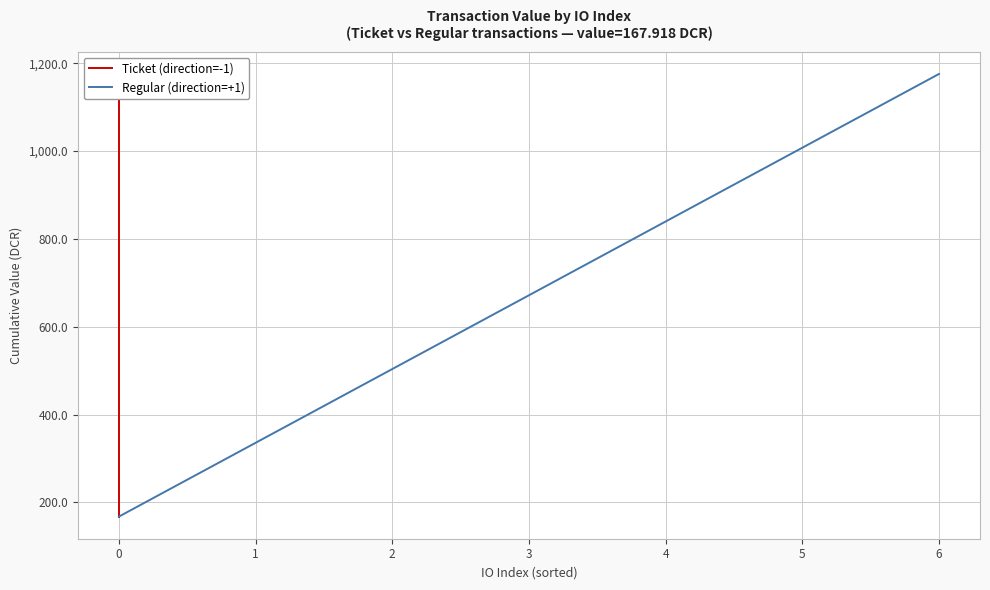

What is the minimum value for Regular (direction=+1)?

167.9